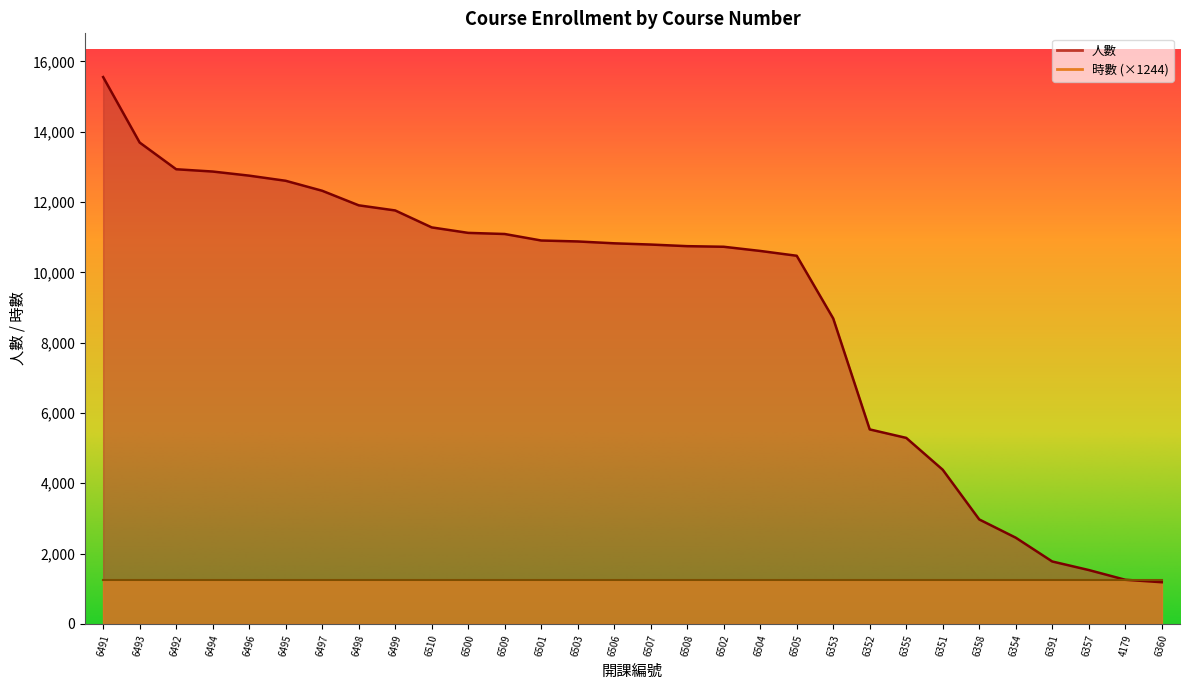

Reading left to right, extract all data points from this chart.

6491=15555	6493=13693	6492=12933	6494=12868	6496=12751	6495=12605	6497=12321	6498=11907	6499=11761	6510=11279	6500=11123	6509=11091	6501=10906	6503=10879	6506=10826	6507=10791	6508=10745	6502=10728	6504=10609	6505=10472	6353=8688	6352=5532	6355=5291	6351=4385	6358=2971	6354=2452	6391=1775	6357=1532	4179=1255	6360=1185